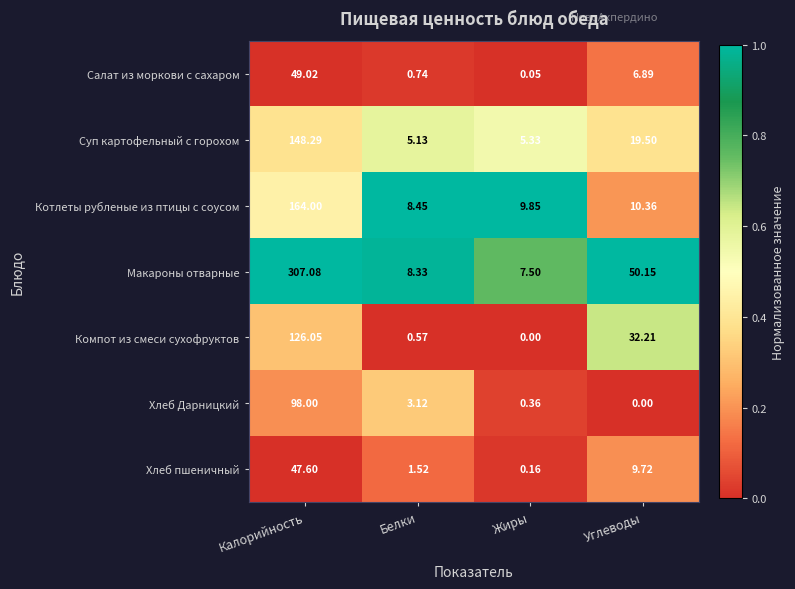

Which label corresponds to the largest value in the chart?

Калорийность